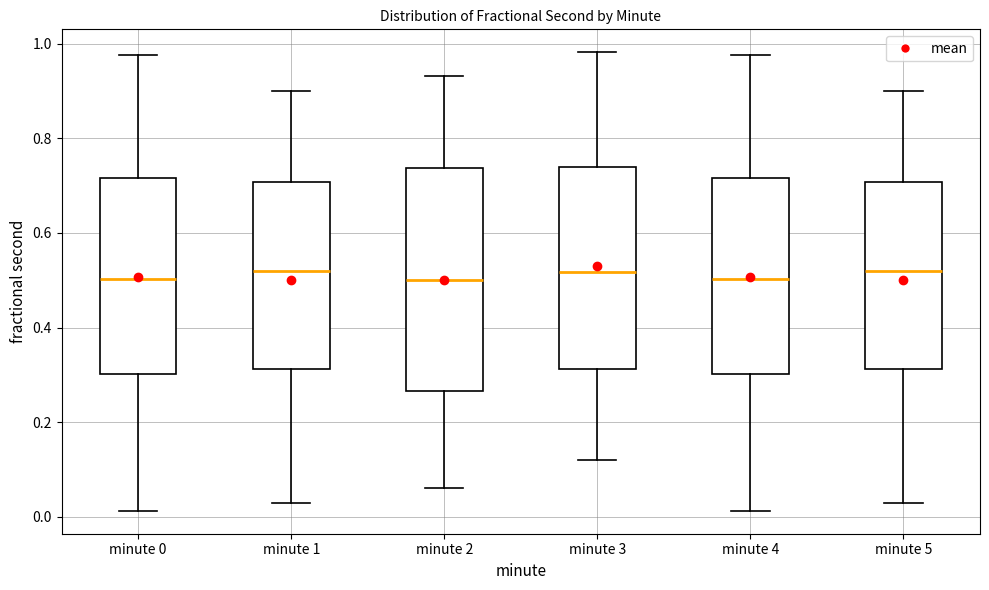

Reading left to right, read every box against the y-axis: the position of its median line, the range the box covers, and the ends of its whiskers. The values are not printed on the chart, so give them approximately, as read against the axis.

minute 0: median 0.50, box 0.30 to 0.72, whiskers 0.02 to 0.98
minute 1: median 0.52, box 0.32 to 0.70, whiskers 0.02 to 0.90
minute 2: median 0.50, box 0.26 to 0.74, whiskers 0.06 to 0.94
minute 3: median 0.52, box 0.32 to 0.74, whiskers 0.12 to 0.98
minute 4: median 0.50, box 0.30 to 0.72, whiskers 0.02 to 0.98
minute 5: median 0.52, box 0.32 to 0.70, whiskers 0.02 to 0.90